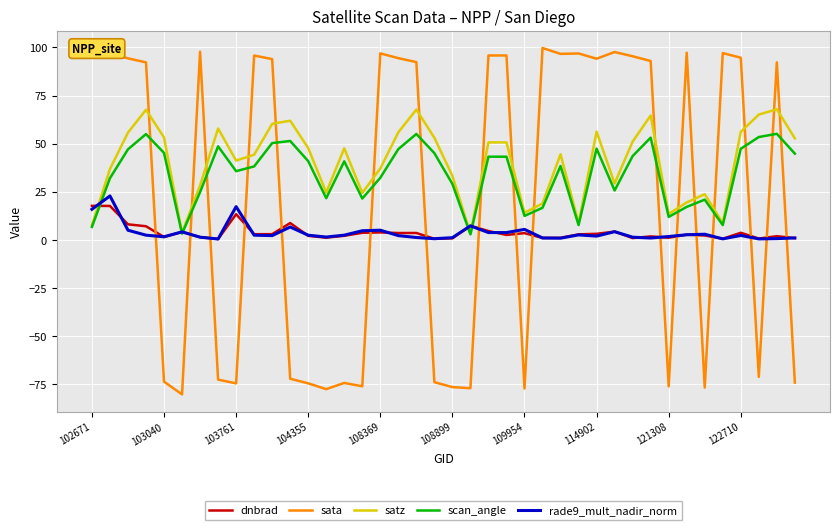

How many times do satz and sata cross each other?

17